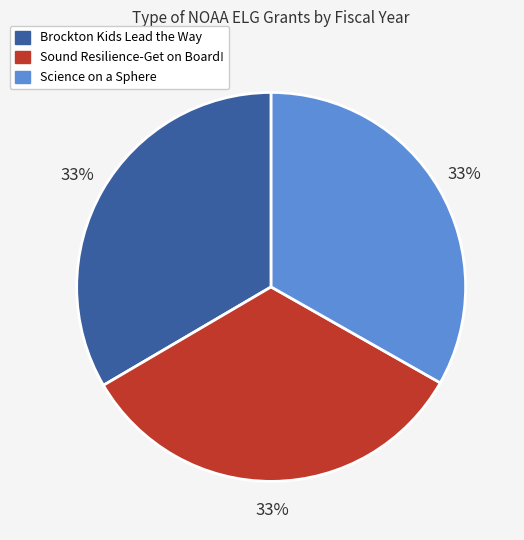

To the nearest percent, what portion does Brockton Kids Lead the Way represent?

33%